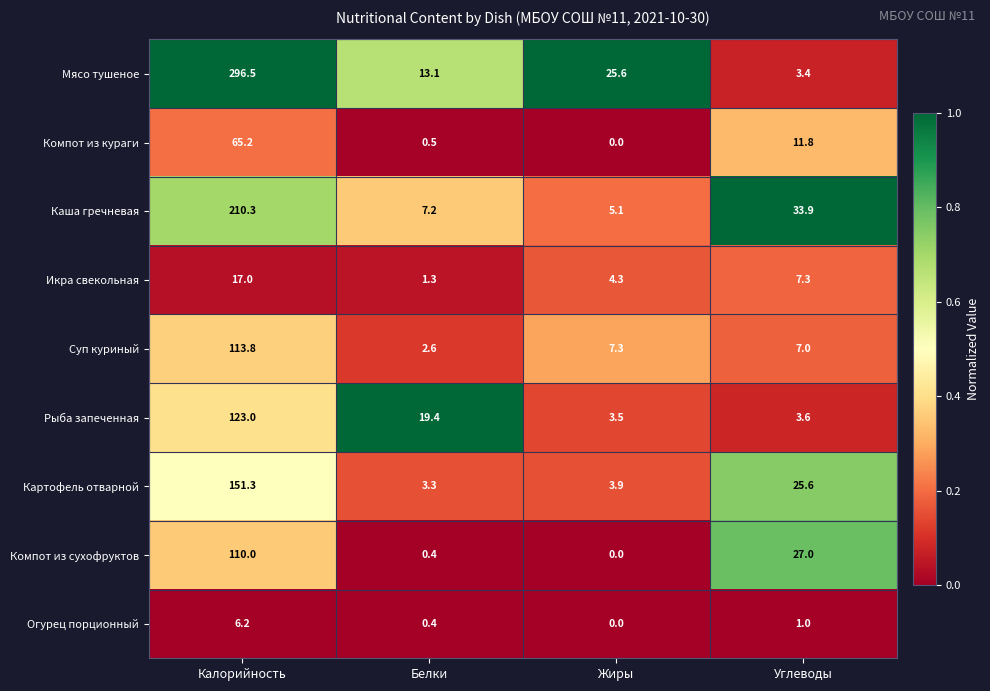

Which series has the largest total across all categories?

Мясо тушеное